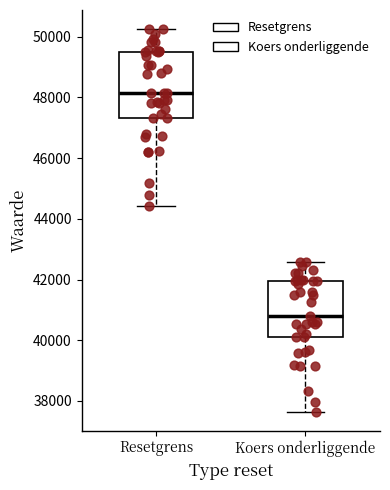

Reading left to right, read every box against the y-axis: the position of its median line, the range the box covers, and the ends of its whiskers. The values are not printed on the chart, so give them approximately, as read against the axis.

Resetgrens: median 48200, box 47400 to 49600, whiskers 44400 to 50200
Koers onderliggende: median 40800, box 40000 to 42000, whiskers 37600 to 42600